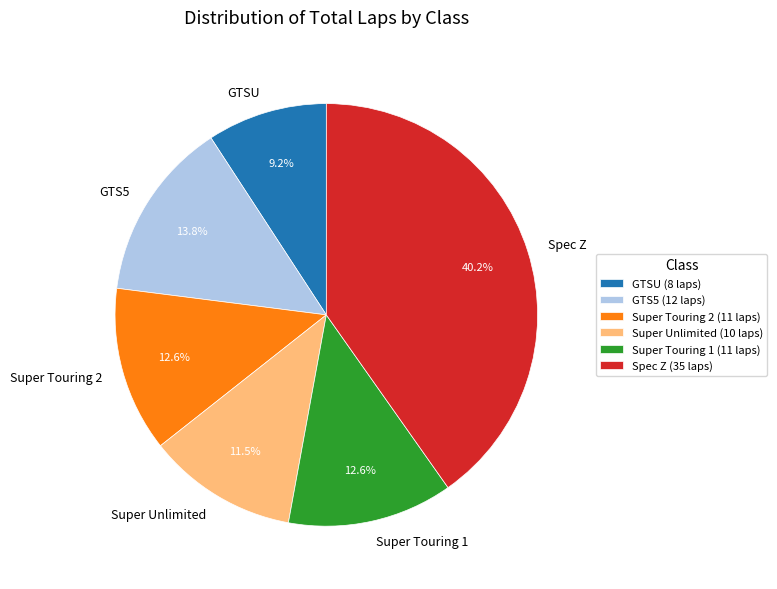

Combined, do GTSU and Super Touring 2 account for over 50%?

No